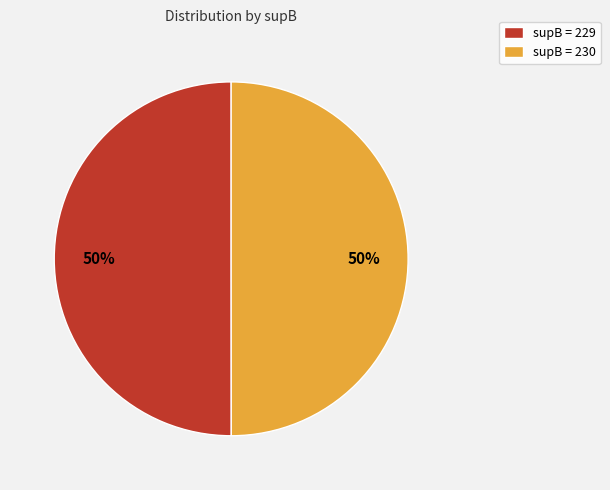

How many slices are in this pie chart?

2